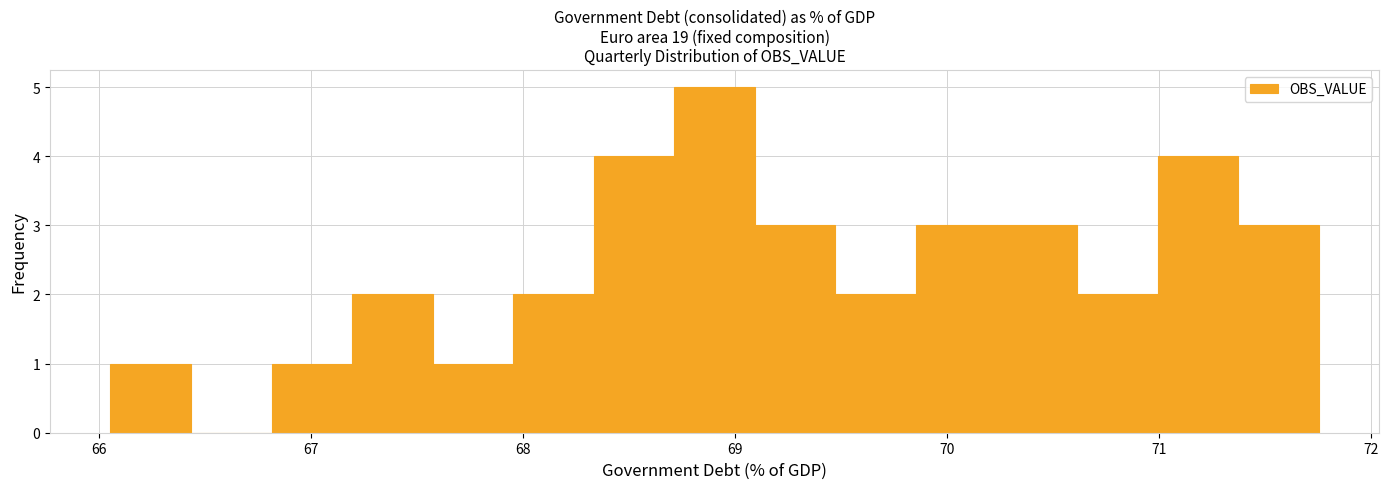

Around what value on the x-axis is the tallest bar? Give the approximate position of its centre, as read against the axis.

68.9